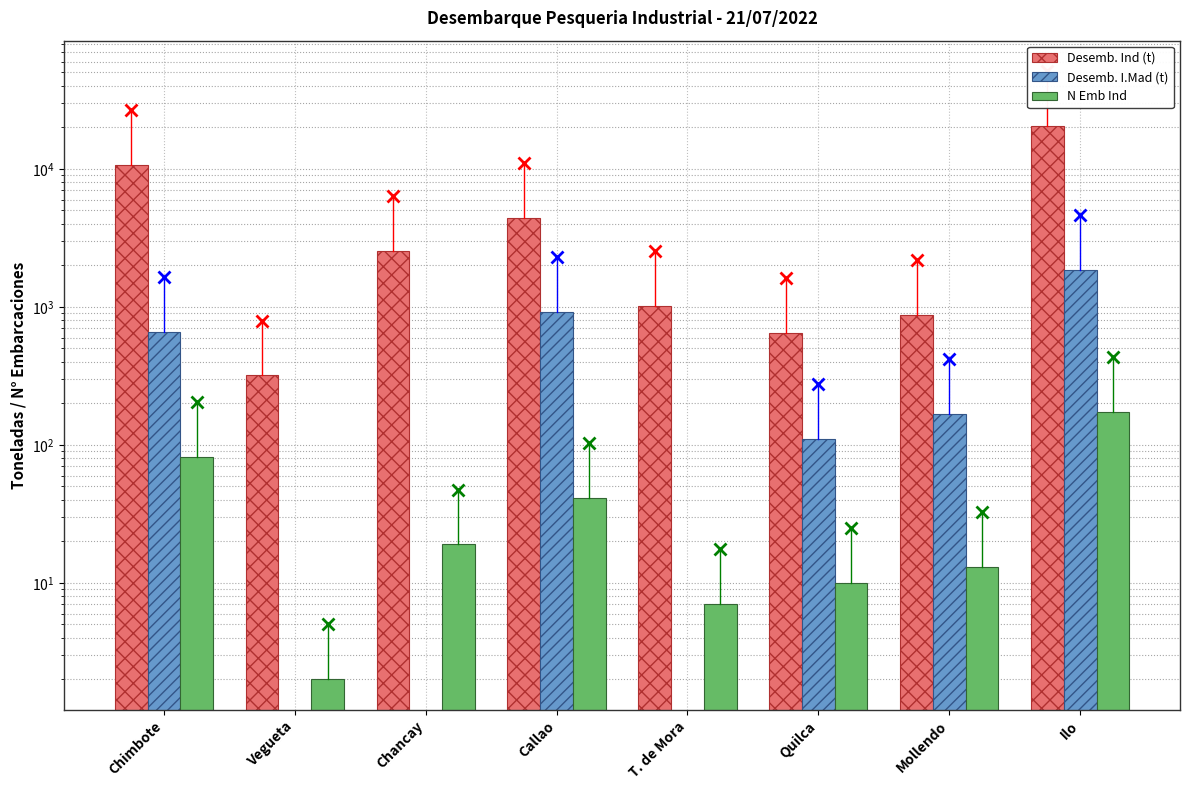

At Chancay, list the series in order from largest to smallest.

Desemb. Ind (t), N Emb Ind, Desemb. I.Mad (t)